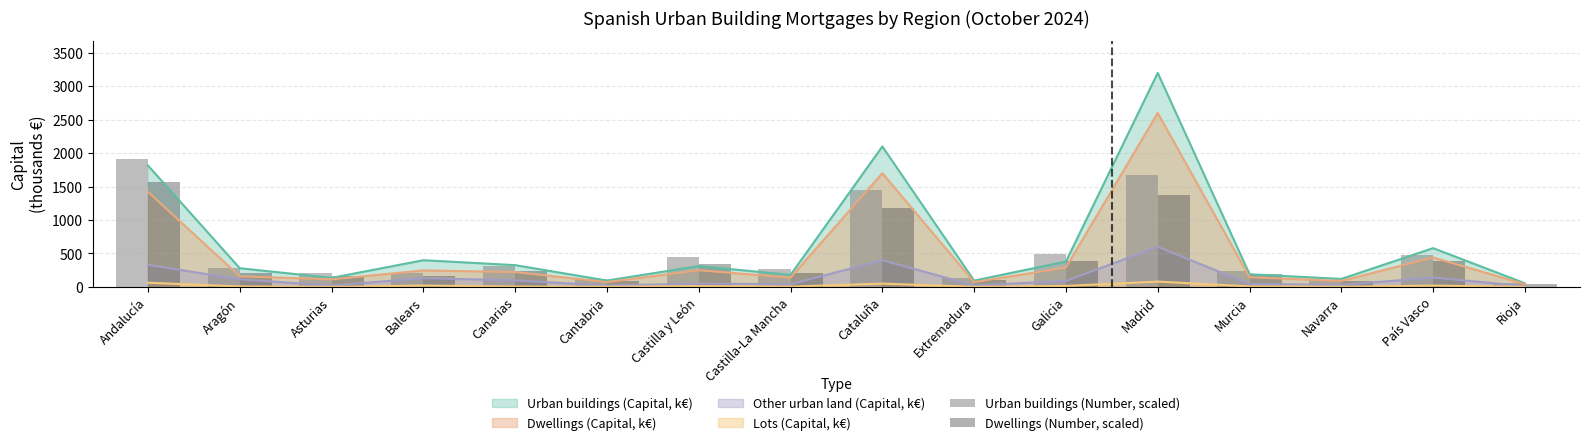

What is the minimum value shown in the chart?

47.2